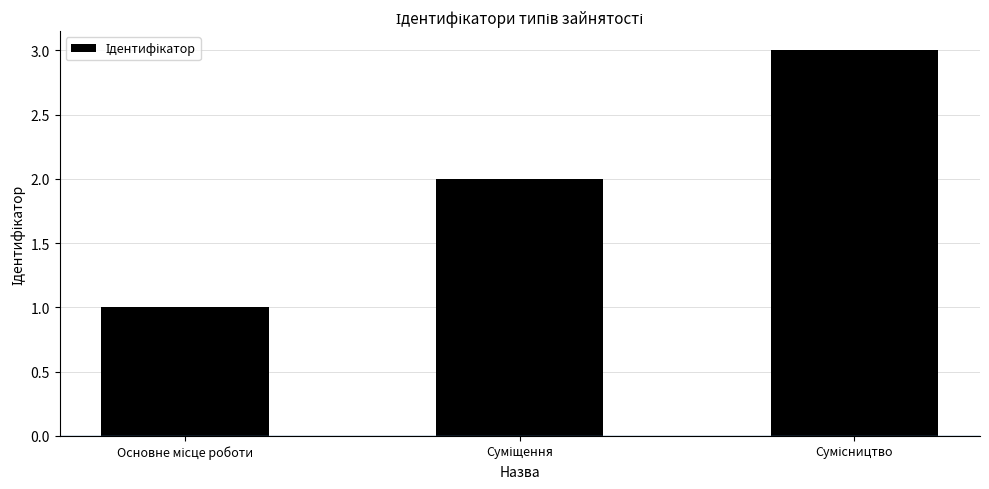

What is the sum of all values?

6